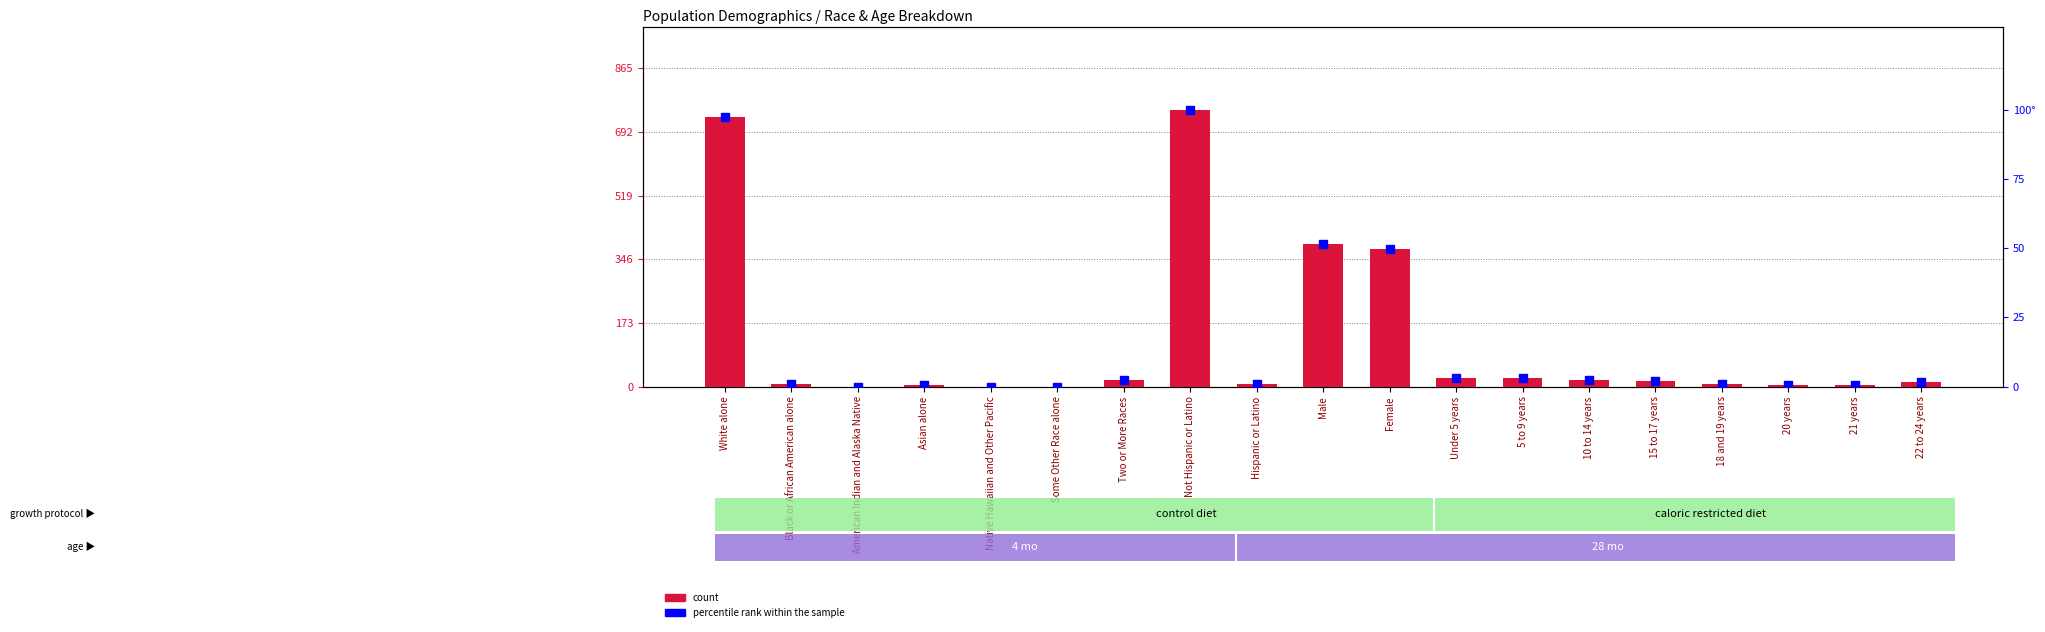

At which category is the sum across all series the highest?

Not Hispanic or Latino